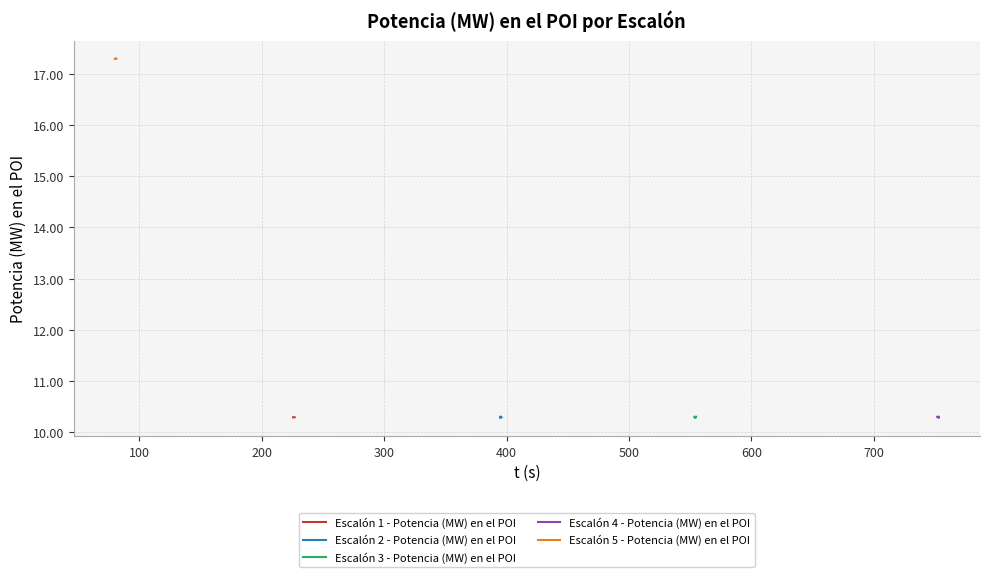

What is the lowest value of the Escalón 3 - Potencia (MW) en el POI series?

10.3